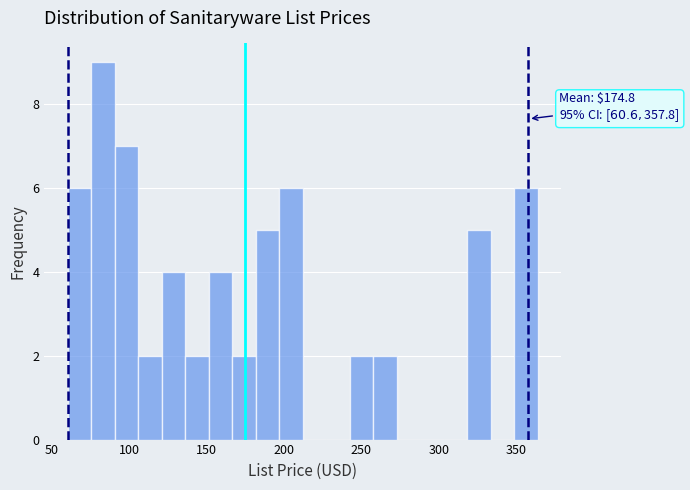

Around what value on the x-axis is the tallest bar? Give the approximate position of its centre, as read against the axis.

85